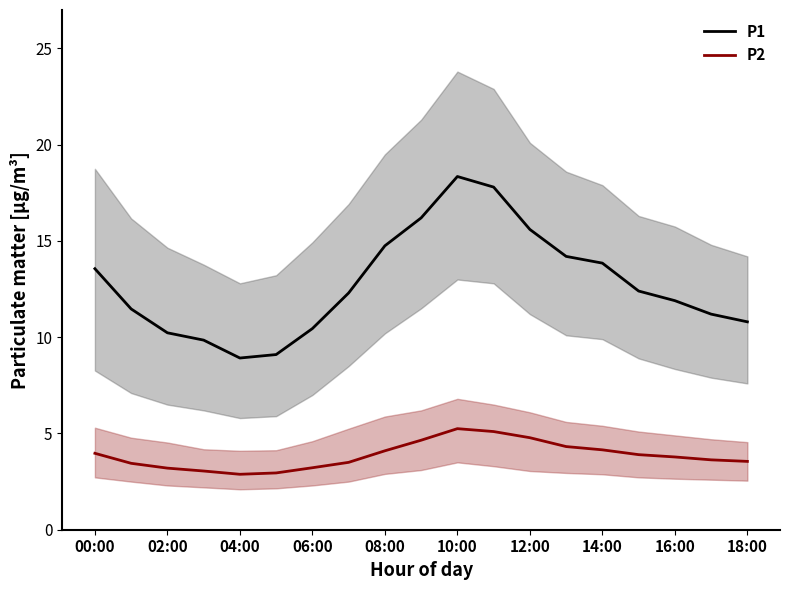

Reading right to left, list all the values displayed in this chart.

P1: 10.8	11.2	11.9	12.4	13.8	14.2	15.6	17.8	18.4	16.2	14.8	12.3	10.4	9.1	8.9	9.8	10.2	11.5	13.6
P2: 3.5	3.6	3.8	3.9	4.2	4.3	4.8	5.1	5.2	4.7	4.1	3.5	3.2	3.0	2.9	3.0	3.2	3.5	4.0